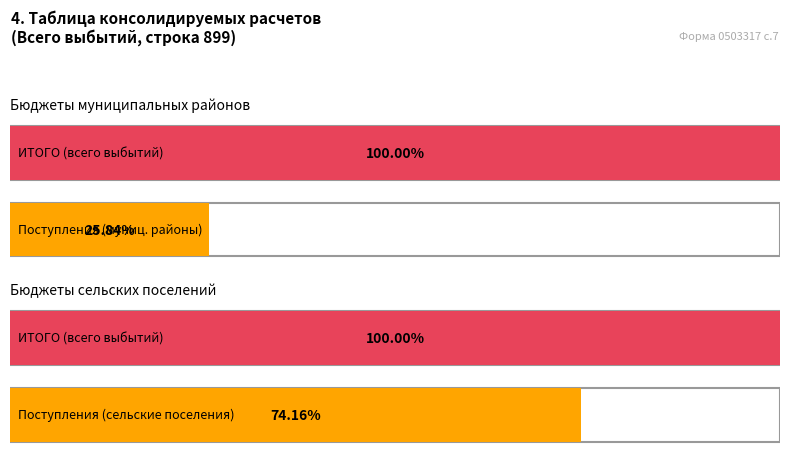

Count the number of data series in this chart.

2